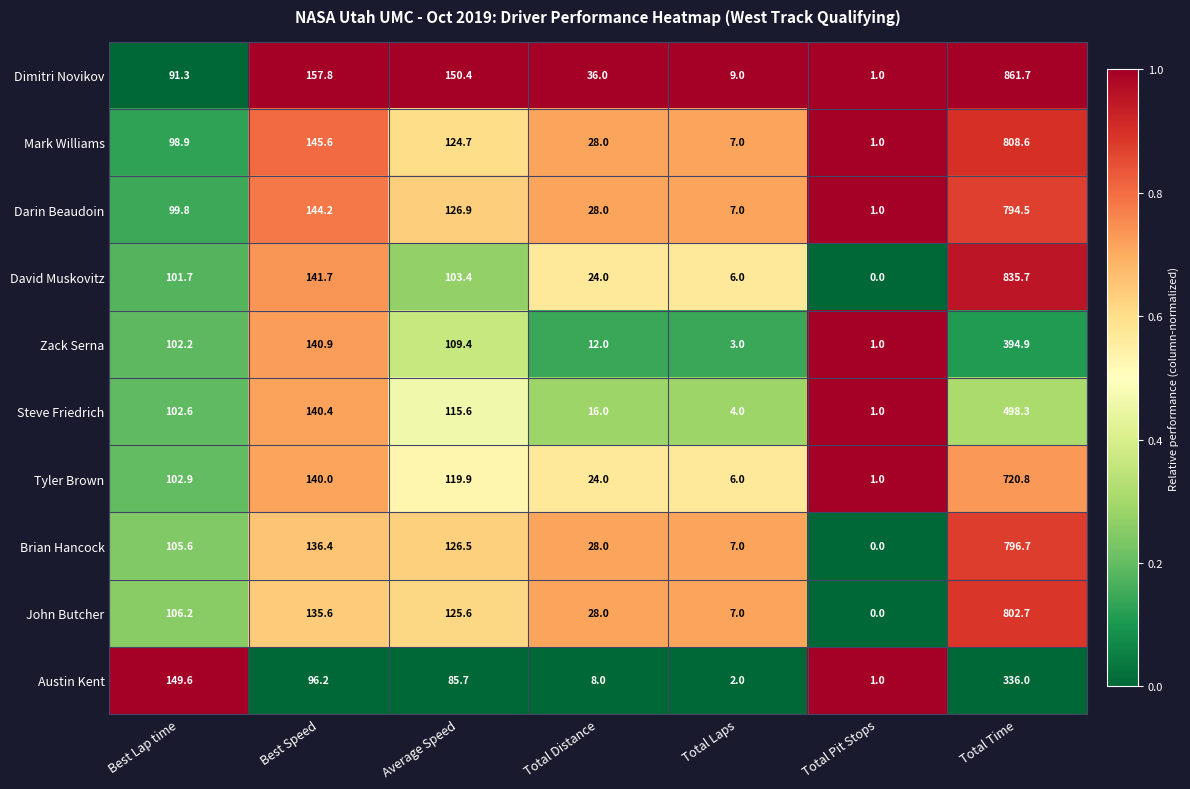

Which series has the largest range (max minus min)?

Dimitri Novikov